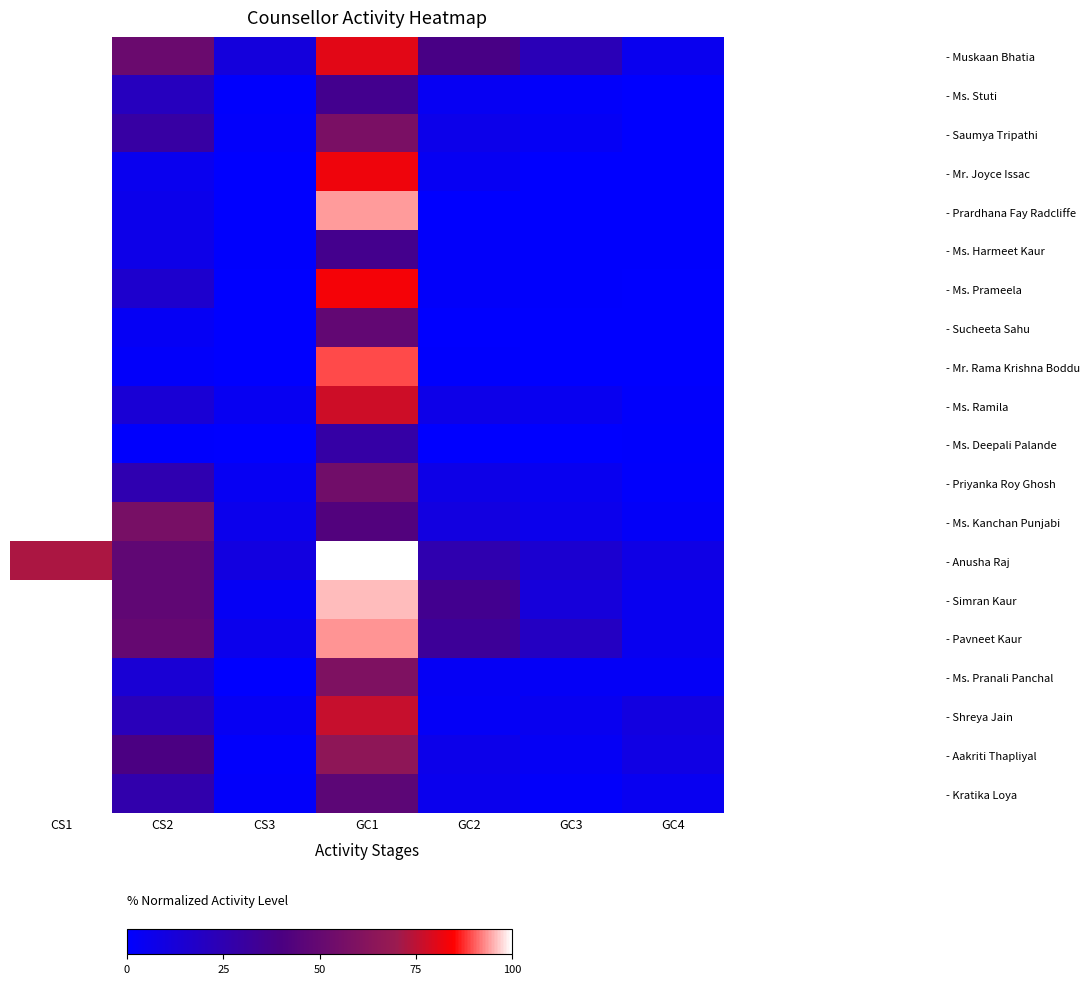

At which category does the chart reach its peak across all series?

CS1